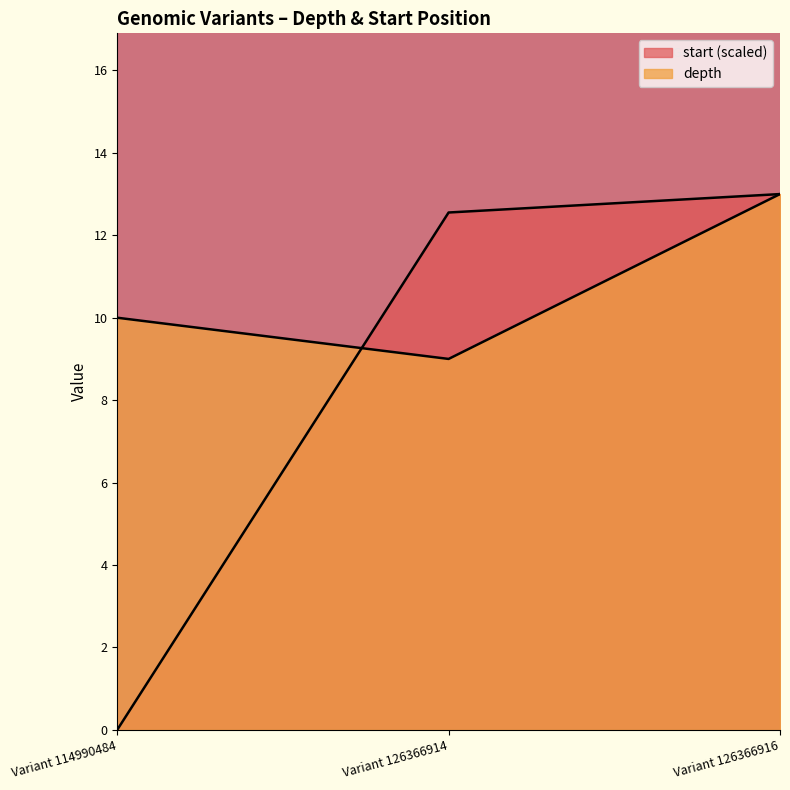

How many values in the depth series are below 10?

1